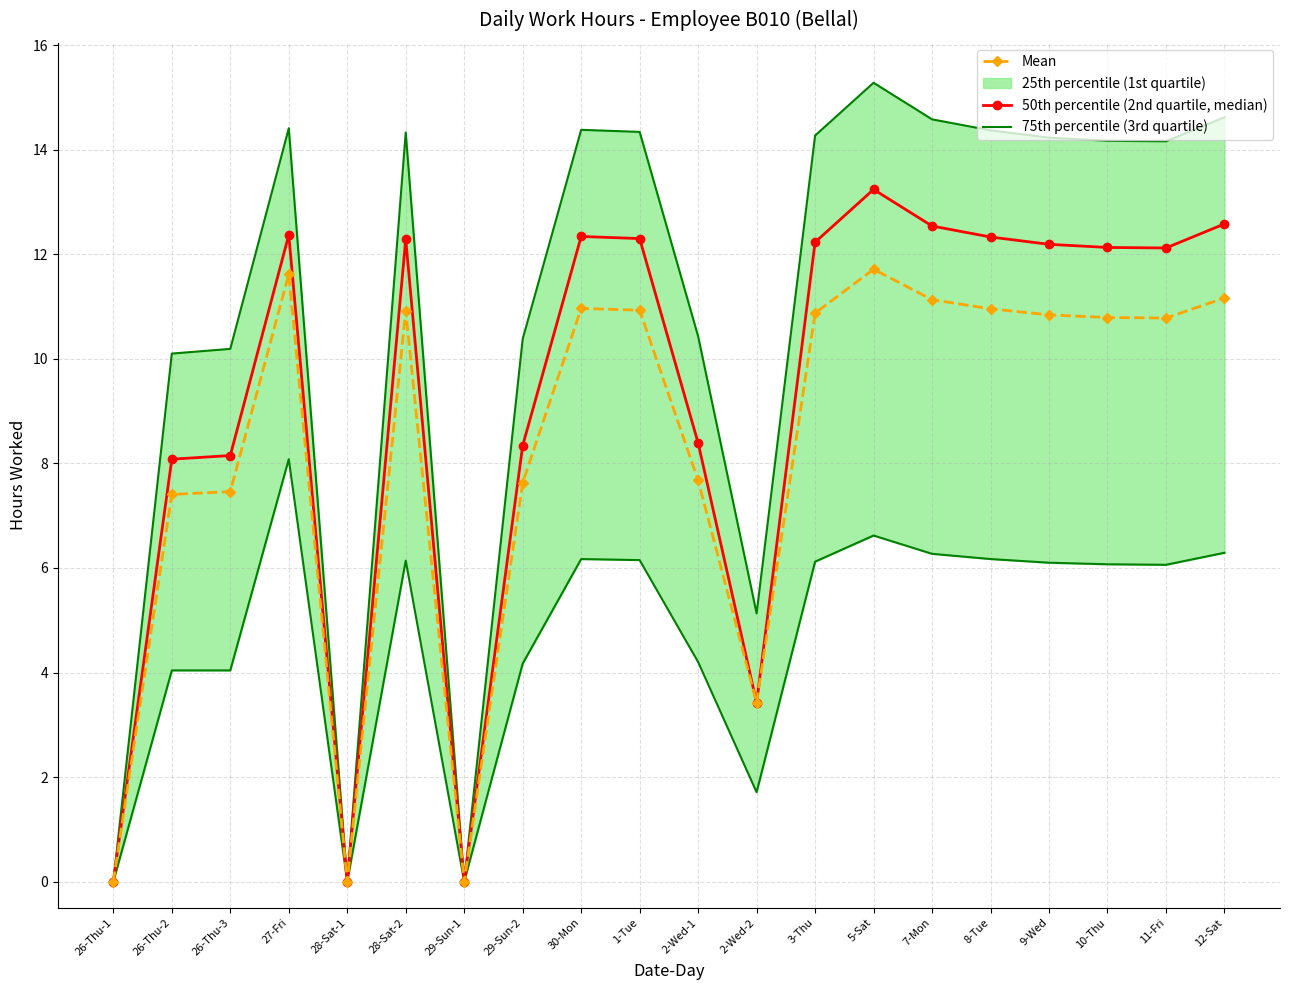

True or false: 50th percentile (2nd quartile, median) and Mean cross at least once.

False